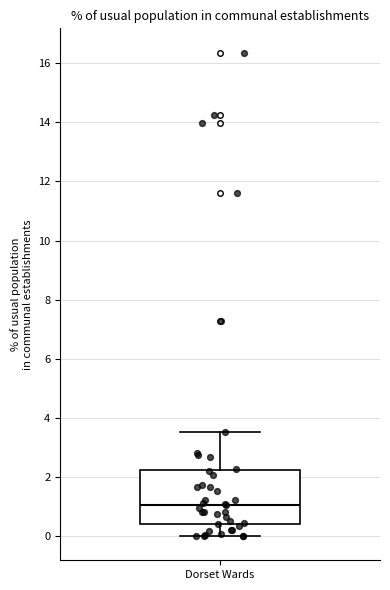

Read this box plot against the y-axis: the position of the median line, the range covered by the box, and the ends of both whiskers. The values are not printed on the chart, so give them approximately, as read against the axis.

median 1.0, box 0.4 to 2.2, whiskers 0.0 to 3.6